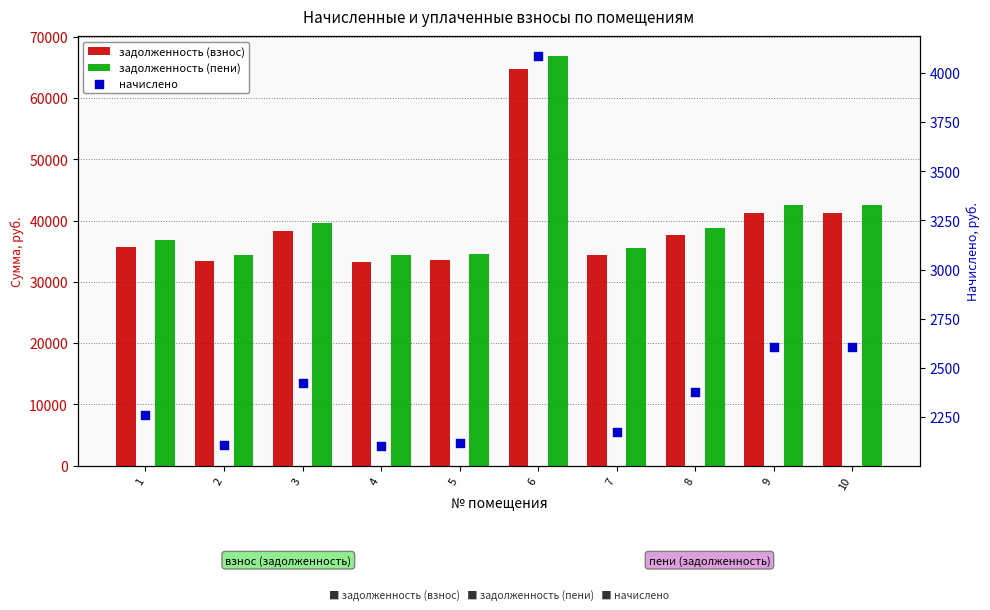

At which category is the sum across all series the highest?

6